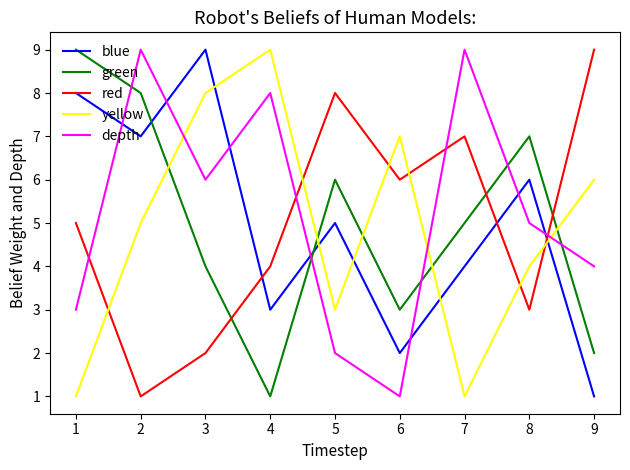

What is the difference between the maximum and minimum values in the depth series?

8